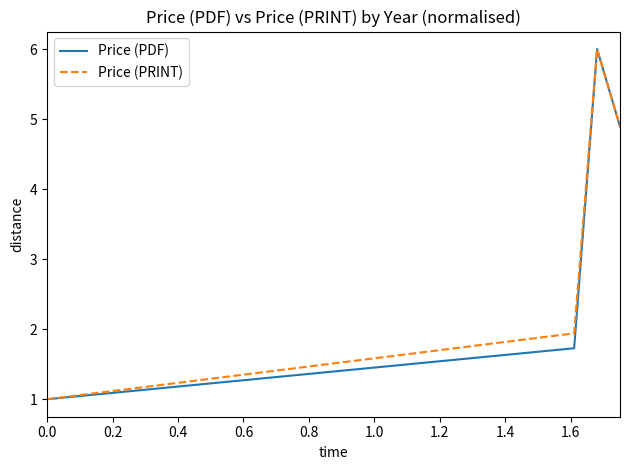

What is the minimum value for Price (PRINT)?

1.0